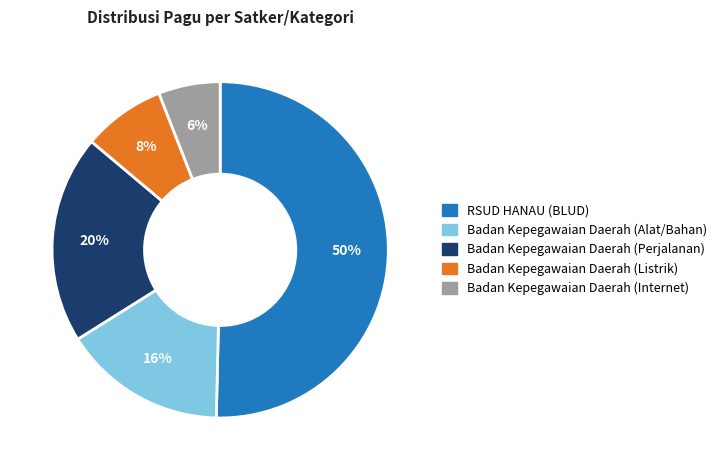

To the nearest percent, what percentage of the pie is Badan Kepegawaian Daerah (Listrik)?

8%